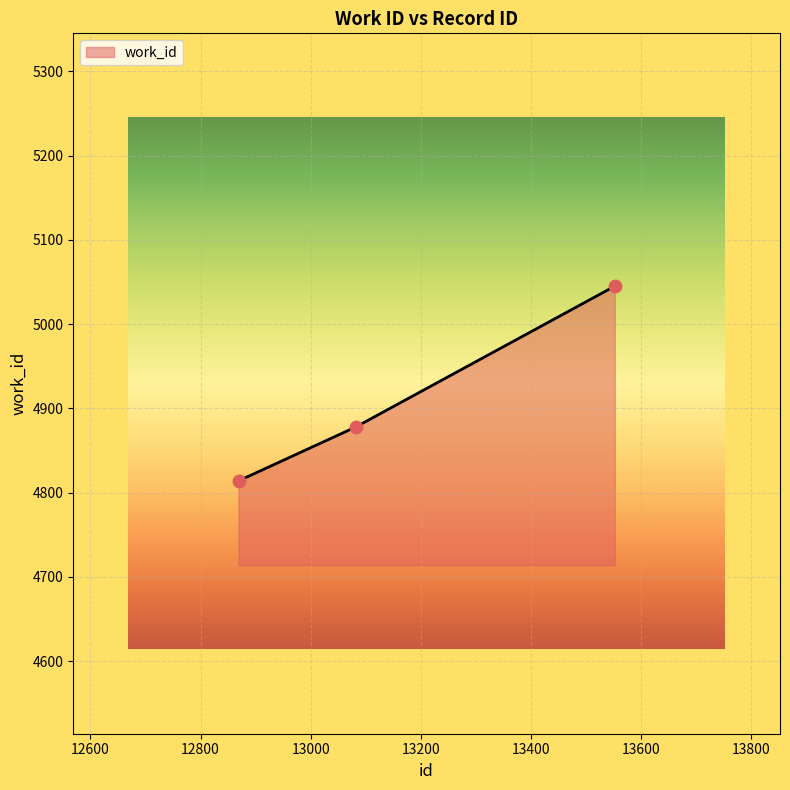

What is the maximum value shown in the chart?

5045